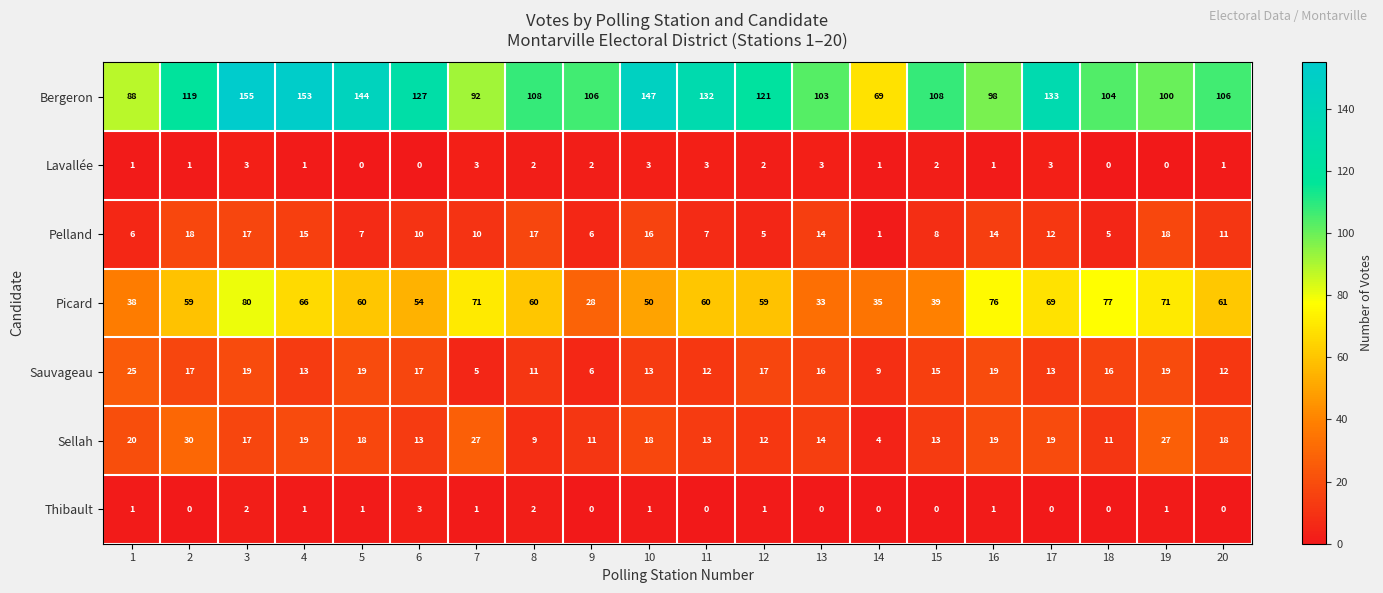

What is the average value of the Pelland series?

11